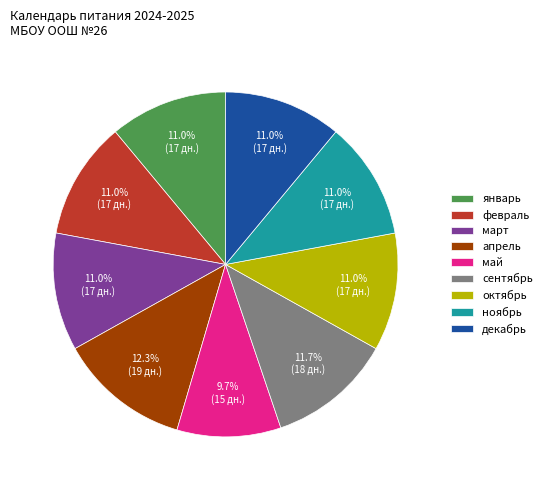

The ноябрь slice represents 11% of the pie. True or false?

True